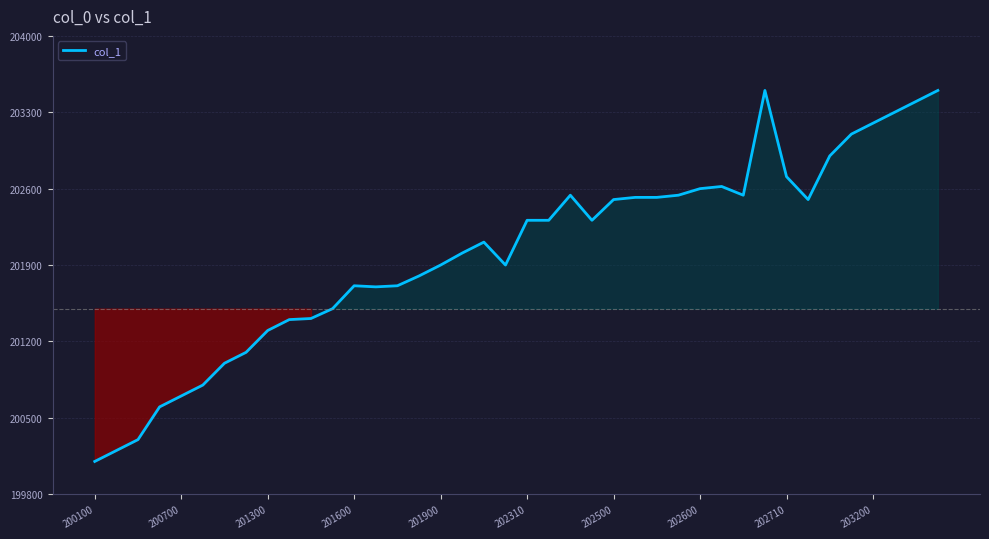

What is the difference between the second highest and second lowest values?

3300